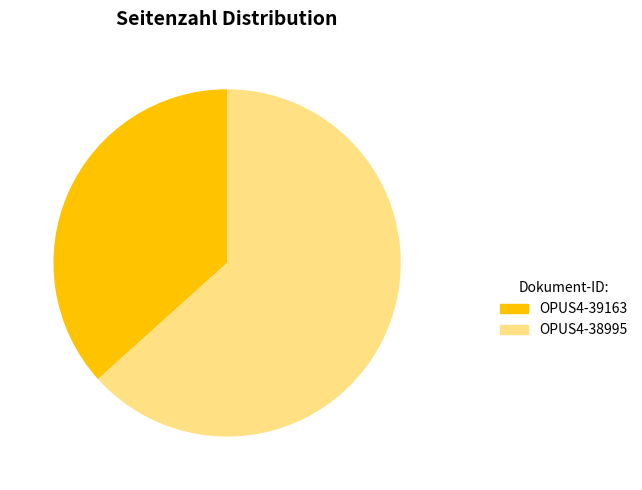

To the nearest percent, what is the combined percentage of OPUS4-39163 and OPUS4-38995?

100%